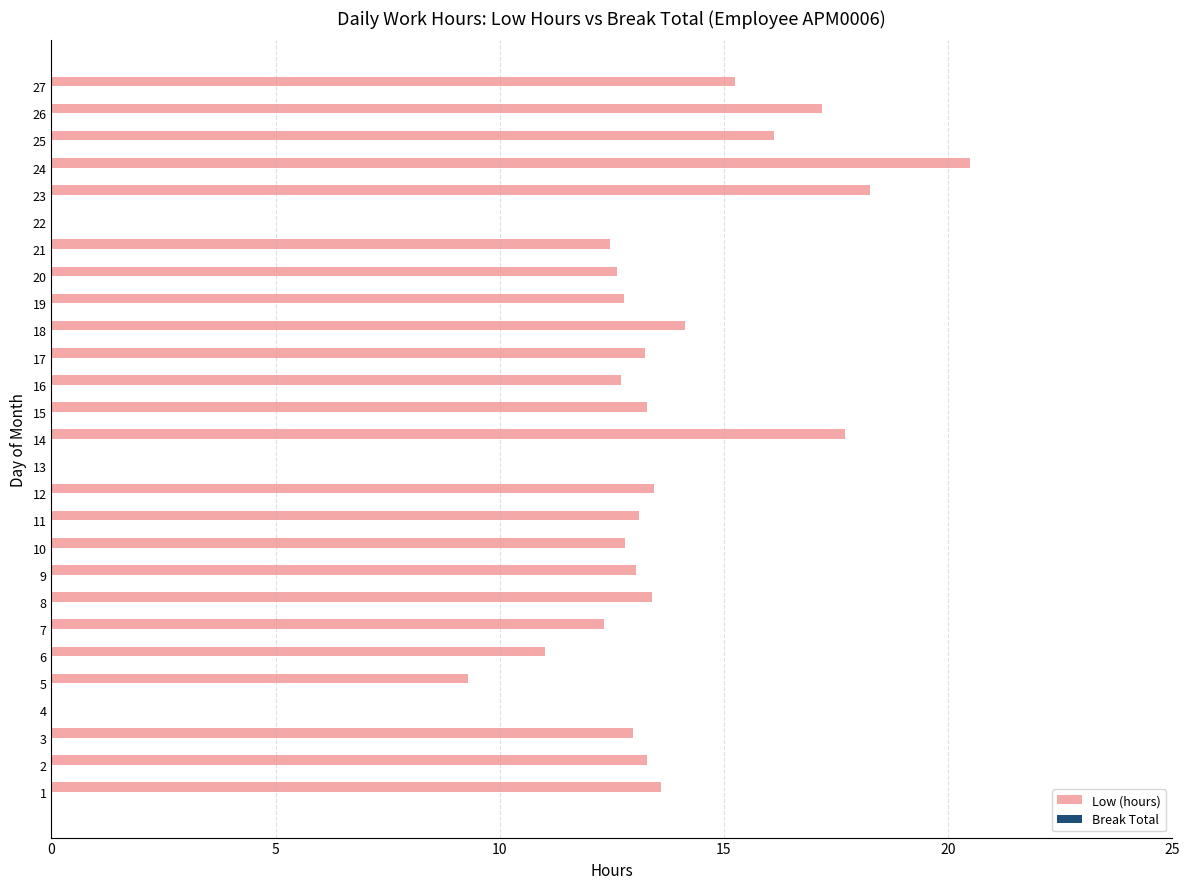

What is the sum of the values at 13 and 3?

13.0